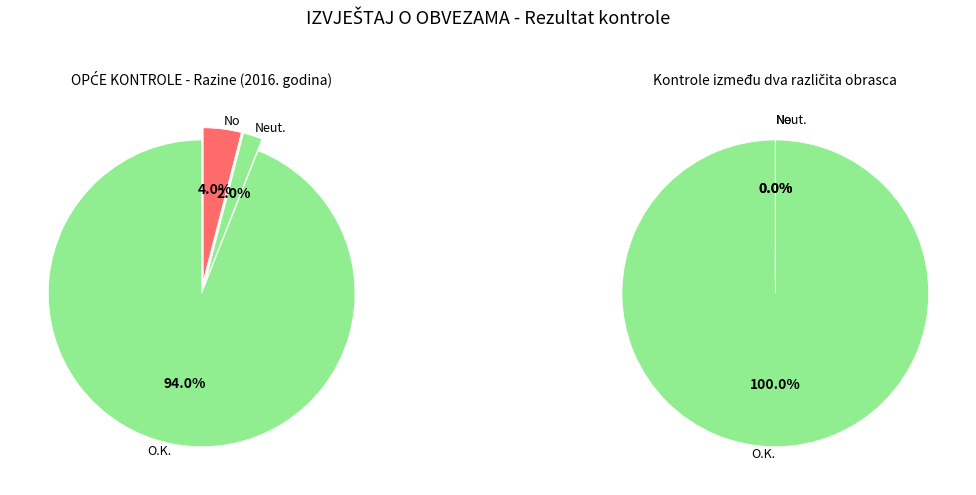

Count the number of slices in the pie.

3